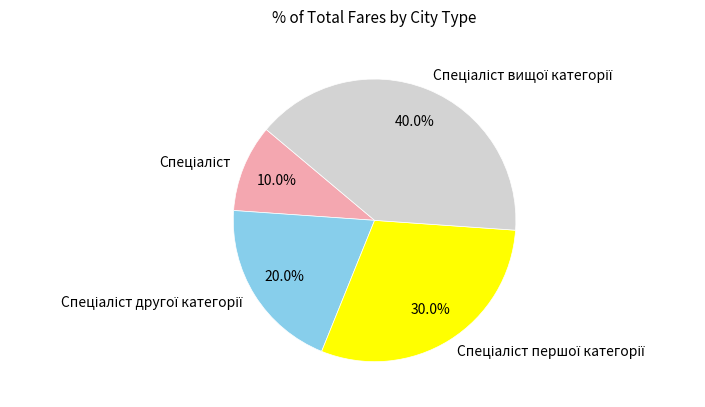

Is there any slice that represents more than half of the pie?

No